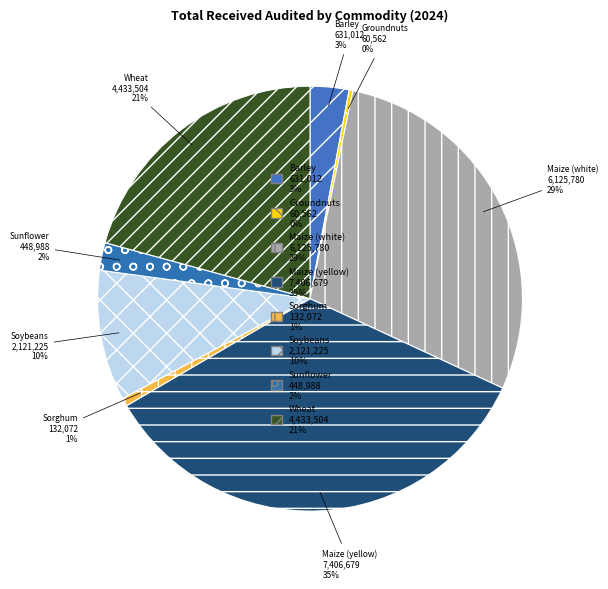

Between Maize (white) and Sorghum, which is larger?

Maize (white)